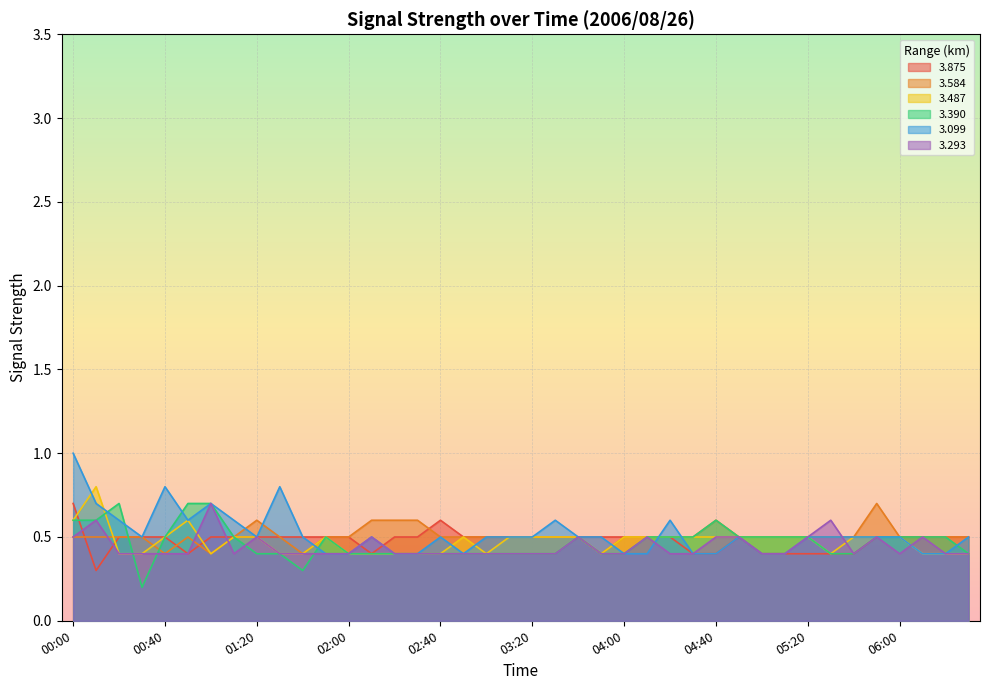

Reading left to right, transcribe all the data shown in this chart.

3.875: 0.7	0.3	0.5	0.5	0.5	0.4	0.5	0.5	0.5	0.5	0.5	0.5	0.5	0.4	0.5	0.5	0.6	0.5	0.5	0.5	0.5	0.5	0.5	0.5	0.5	0.5	0.5	0.4	0.4	0.5	0.4	0.4	0.4	0.4	0.4	0.5	0.5	0.5	0.5	0.5
3.584: 0.5	0.5	0.5	0.5	0.4	0.5	0.4	0.5	0.6	0.5	0.4	0.5	0.5	0.6	0.6	0.6	0.5	0.5	0.5	0.5	0.5	0.5	0.5	0.4	0.5	0.5	0.5	0.5	0.6	0.5	0.5	0.5	0.5	0.5	0.5	0.7	0.5	0.5	0.5	0.5
3.487: 0.6	0.8	0.4	0.4	0.5	0.6	0.4	0.5	0.5	0.4	0.4	0.5	0.4	0.4	0.4	0.4	0.4	0.5	0.4	0.5	0.5	0.5	0.5	0.4	0.5	0.5	0.5	0.5	0.5	0.5	0.5	0.5	0.5	0.4	0.5	0.5	0.5	0.4	0.4	0.4
3.390: 0.6	0.6	0.7	0.2	0.5	0.7	0.7	0.5	0.4	0.4	0.3	0.5	0.4	0.4	0.4	0.4	0.4	0.4	0.4	0.4	0.4	0.4	0.5	0.4	0.4	0.5	0.5	0.5	0.6	0.5	0.5	0.5	0.5	0.4	0.4	0.5	0.5	0.5	0.5	0.4
3.099: 1.0	0.7	0.6	0.5	0.8	0.6	0.7	0.6	0.5	0.8	0.5	0.4	0.4	0.5	0.4	0.4	0.5	0.4	0.5	0.5	0.5	0.6	0.5	0.5	0.4	0.4	0.6	0.4	0.4	0.5	0.4	0.4	0.5	0.5	0.5	0.5	0.5	0.4	0.4	0.5
3.293: 0.5	0.6	0.4	0.4	0.4	0.4	0.7	0.4	0.5	0.4	0.4	0.4	0.4	0.5	0.4	0.4	0.4	0.4	0.4	0.4	0.4	0.4	0.5	0.4	0.4	0.5	0.4	0.4	0.5	0.5	0.4	0.4	0.5	0.6	0.4	0.5	0.4	0.5	0.4	0.4